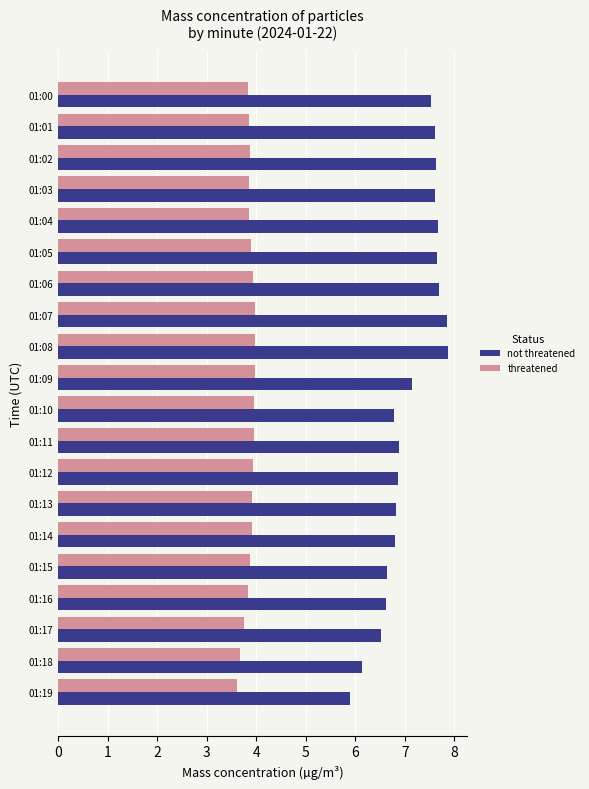

What is the difference between the highest and lowest values at 01:01?

3.8